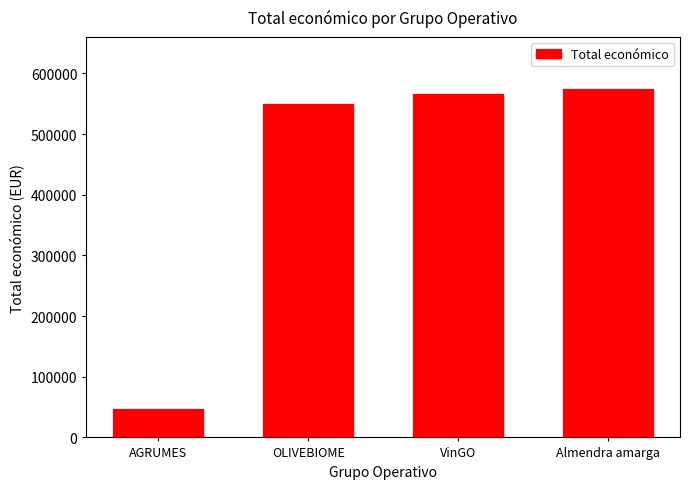

What is the change in value from VinGO to Almendra amarga?

+7702